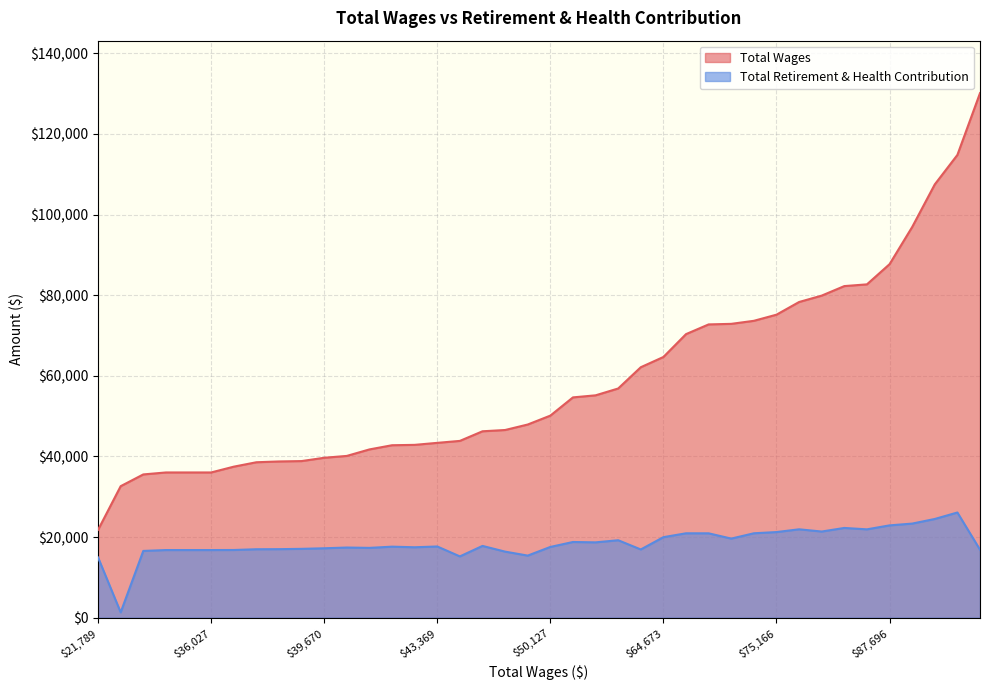

How many lines are shown in the chart?

2